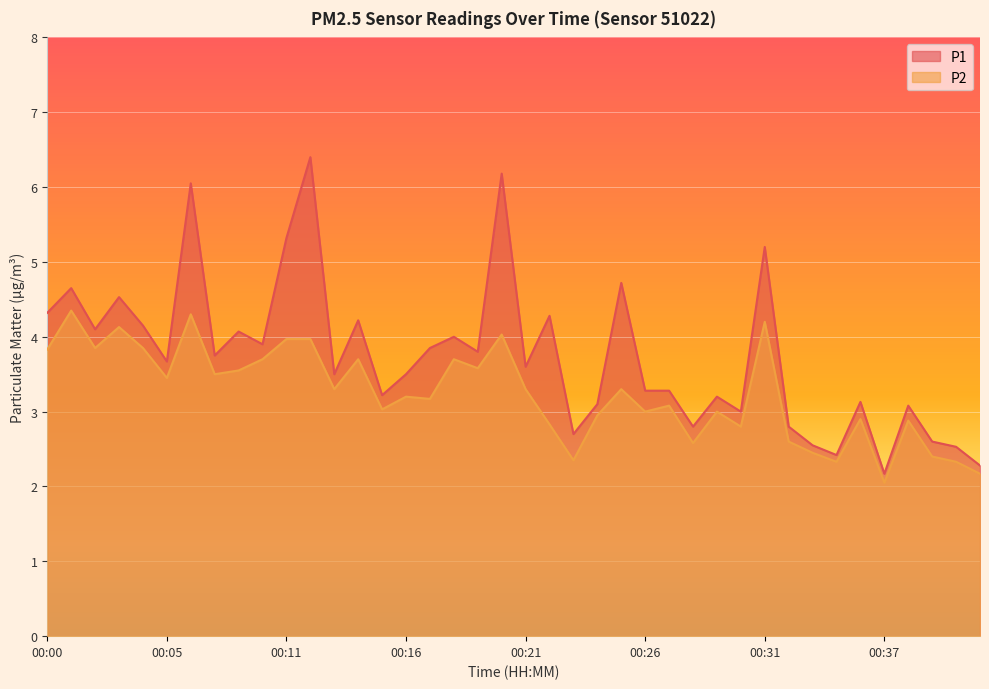

What is the lowest value of the P2 series?

2.0